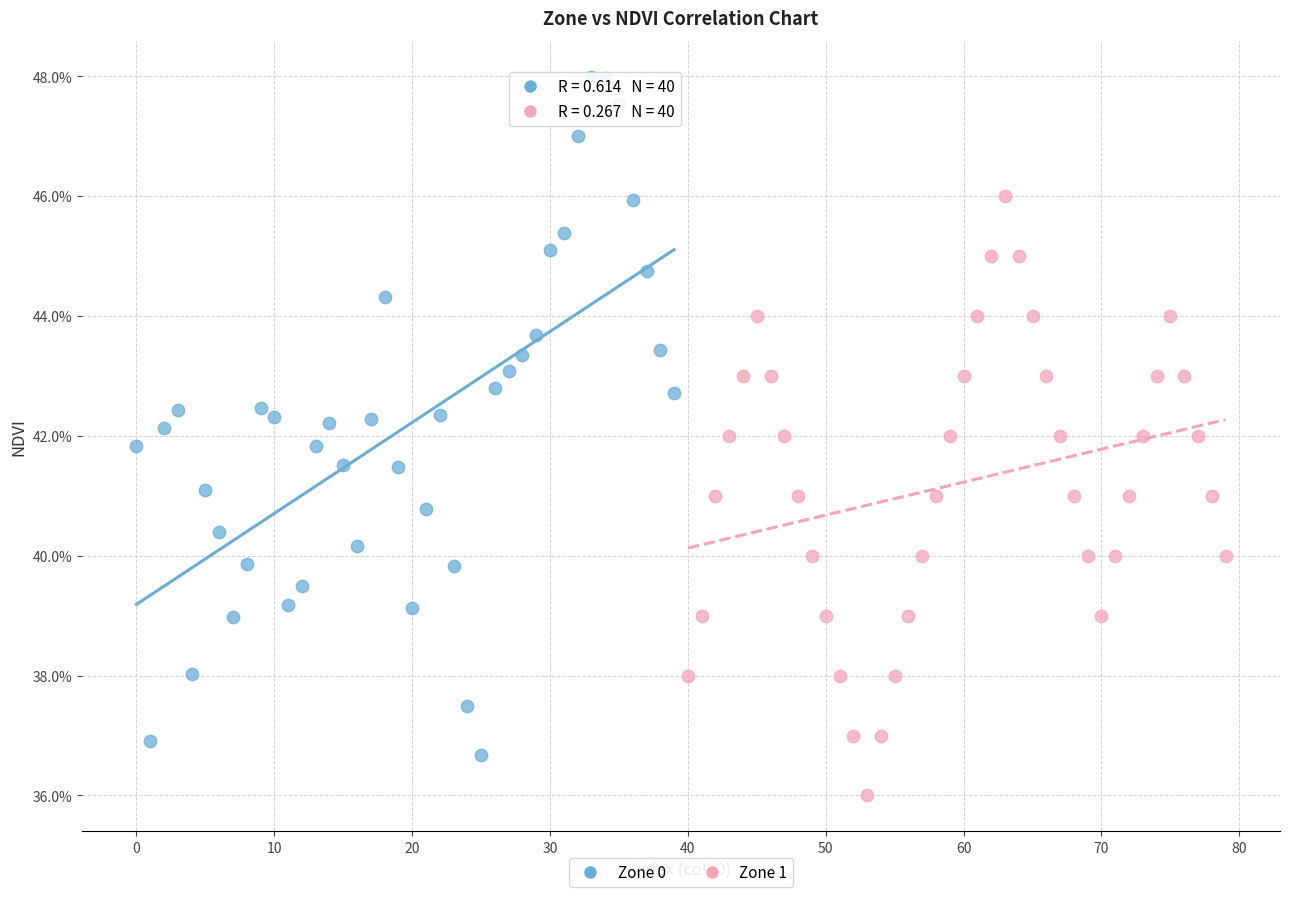

Which series reaches the minimum Y coordinate?

Zone 1